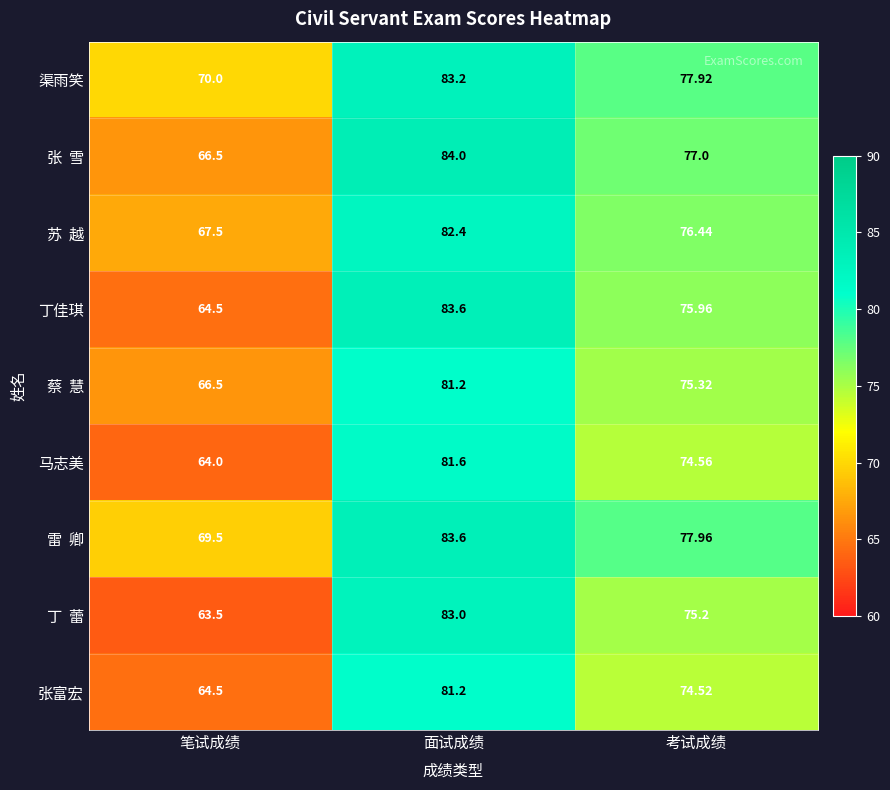

Which series has the largest total across all categories?

渠雨笑